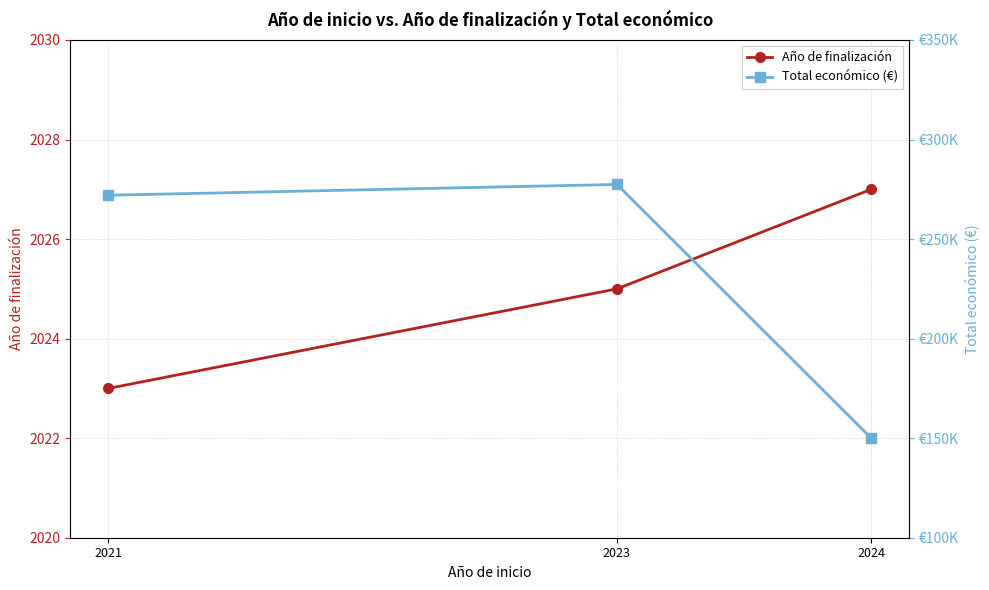

What is the spread (max minus min) of values at 2023?

275433